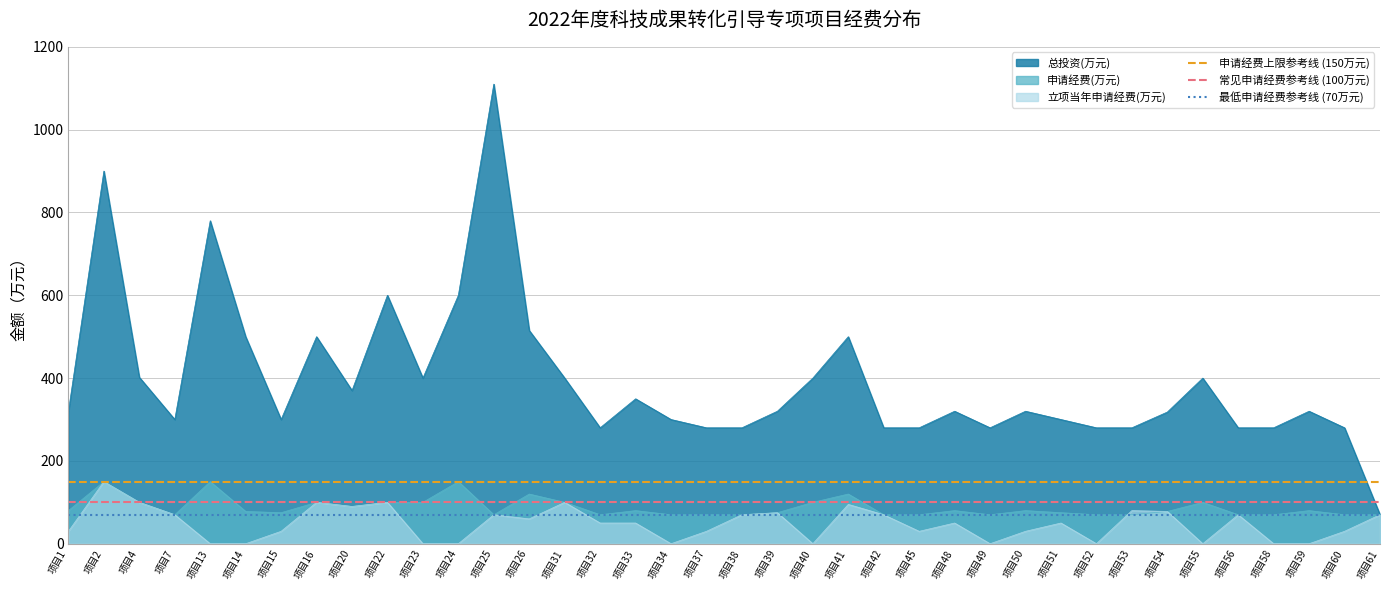

What is the lowest value of the 申请经费(万元) series?

70